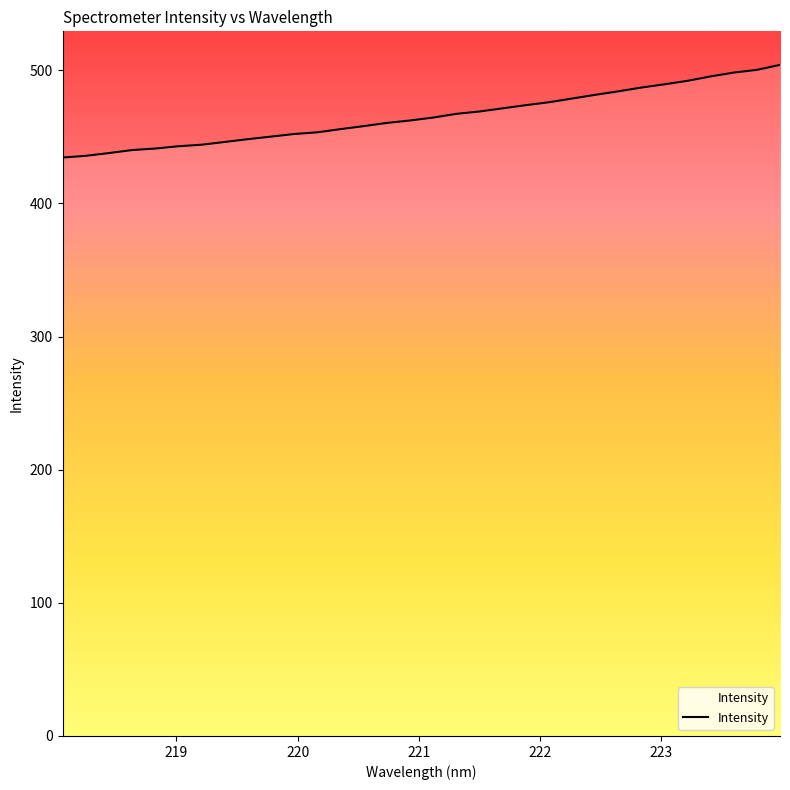

What is the difference between the maximum and minimum values?

69.6